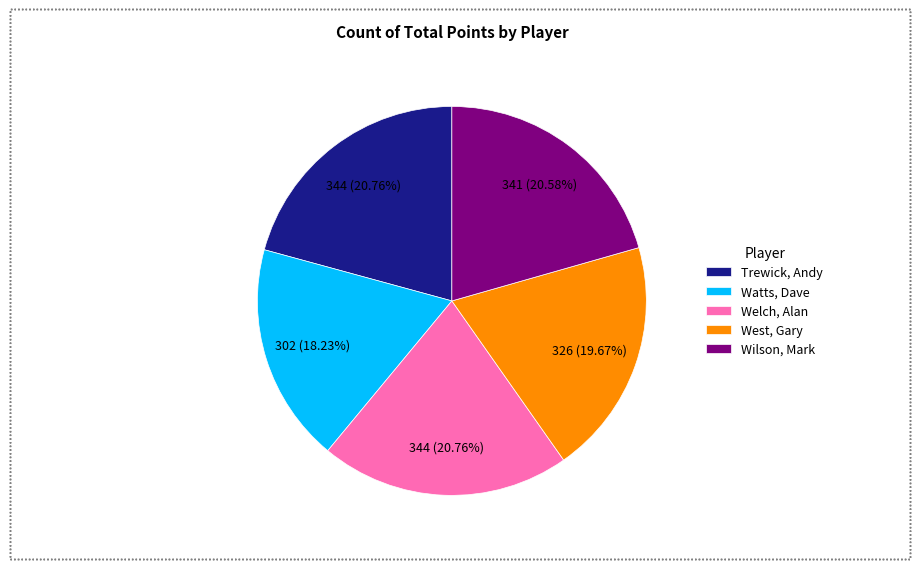

What is the smallest slice in the pie chart?

Watts, Dave